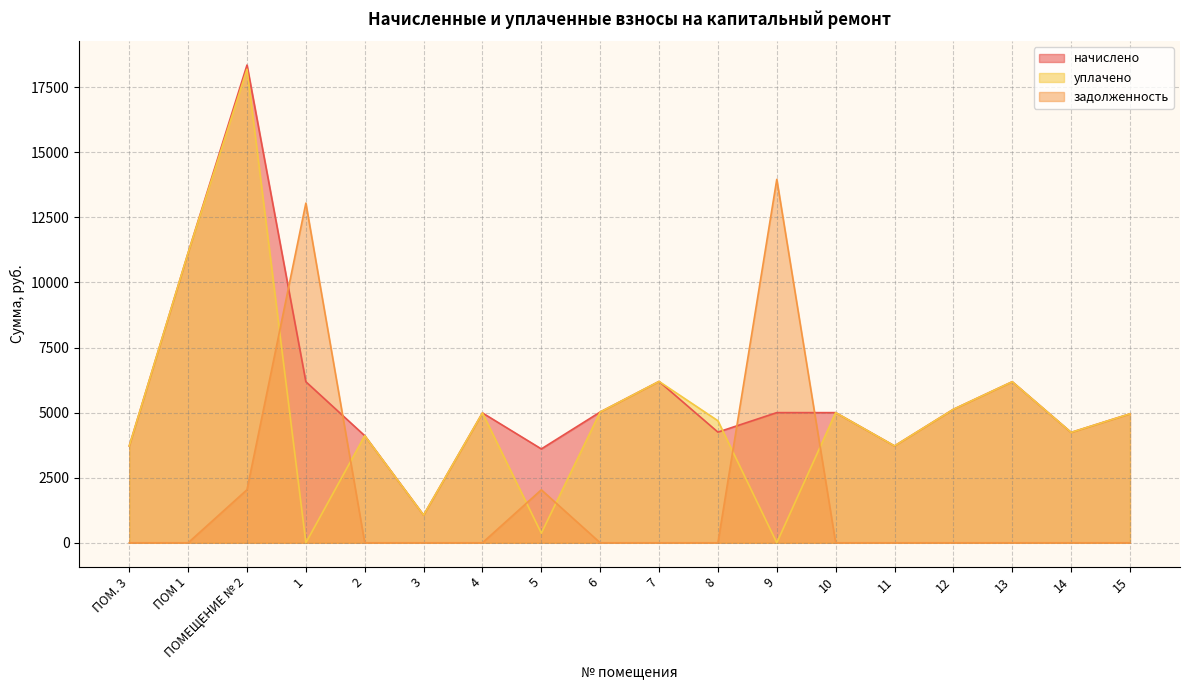

What is the average value of the задолженность series?

1726.8